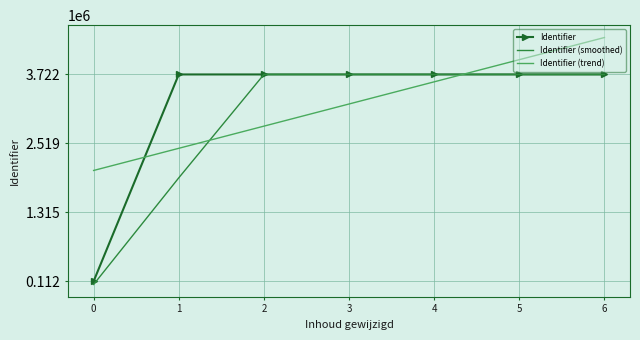

Which series ends up on top after the final intersection of Identifier (smoothed) and Identifier (trend)?

Identifier (trend)